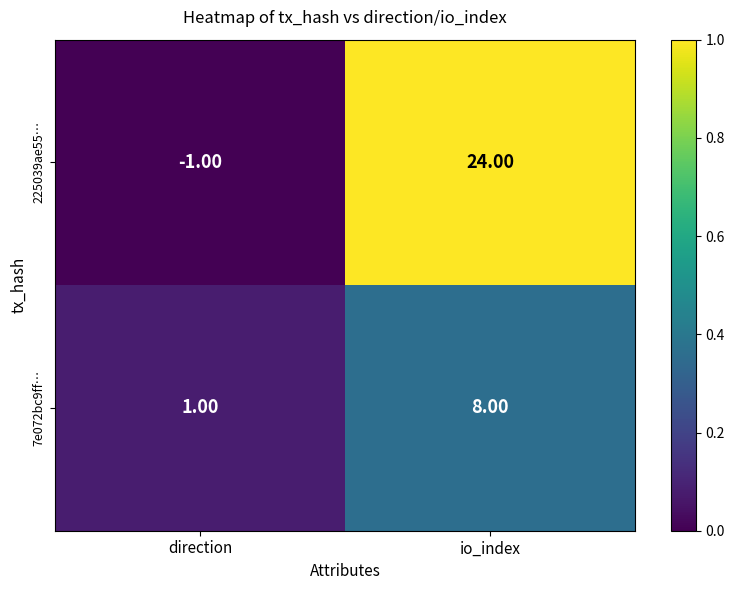

Rank the series by their average value, from highest to lowest.

225039ae55…, 7e072bc9ff…